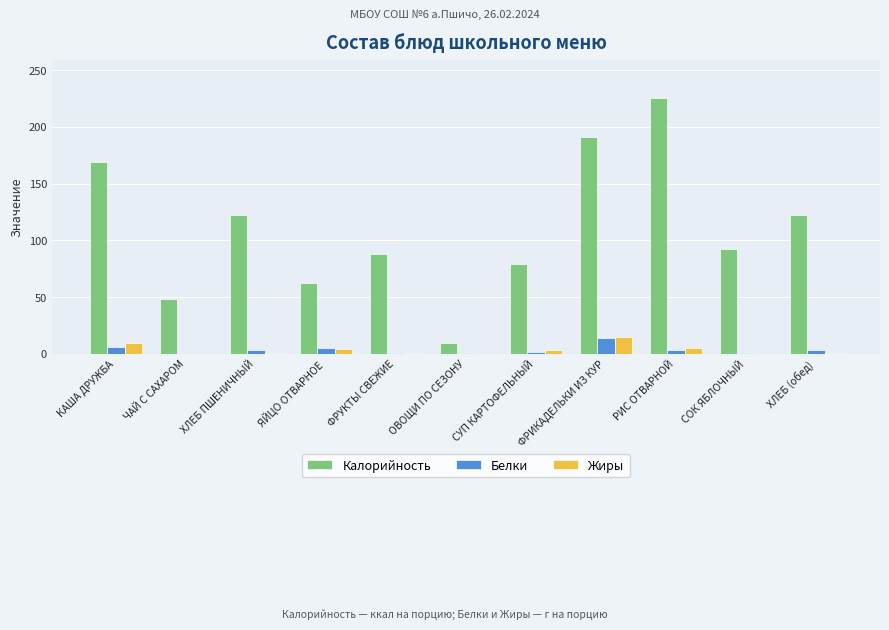

At which category is the sum across all series the highest?

РИС ОТВАРНОЙ